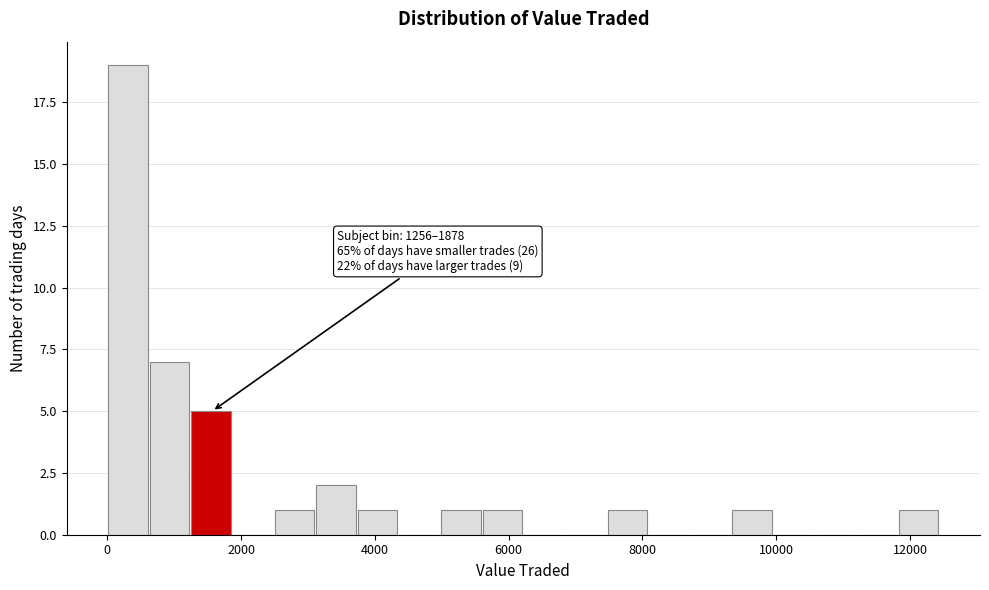

Around what value on the x-axis is the tallest bar? Give the approximate position of its centre, as read against the axis.

400